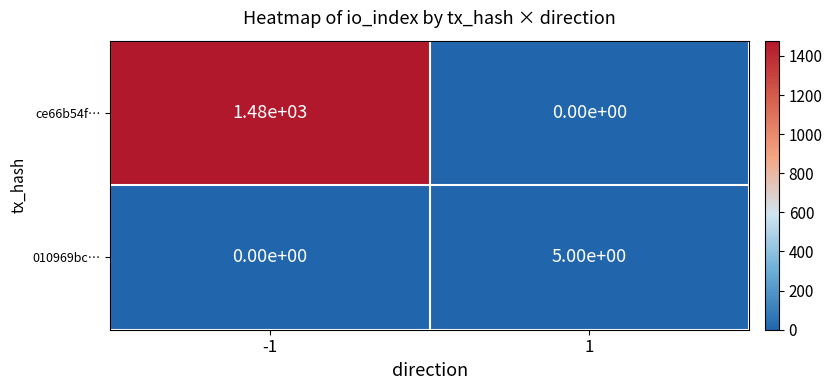

What is the difference between the highest and lowest values at -1?

1480